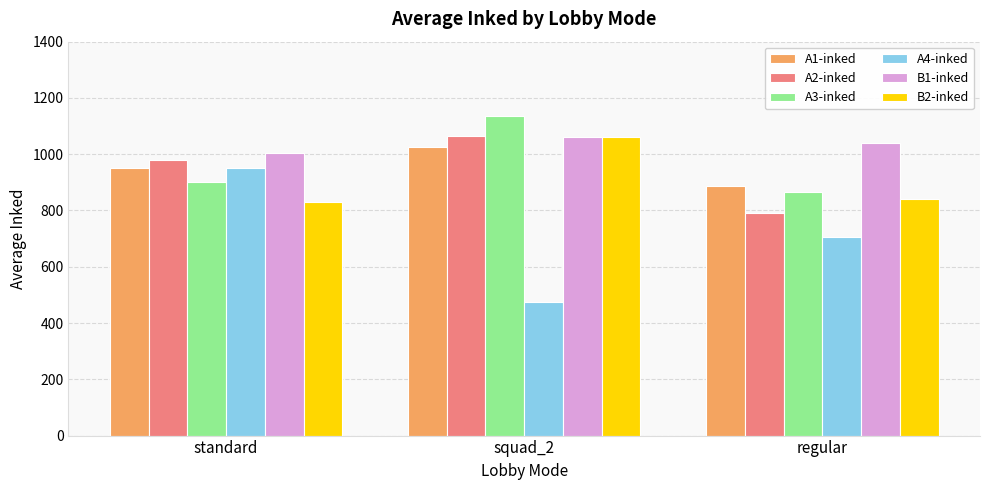

Reading left to right, extract all data points from this chart.

A1-inked: 950	1027	886
A2-inked: 980	1066	792
A3-inked: 900	1135	866
A4-inked: 950	474	704
B1-inked: 1003	1062	1041
B2-inked: 829	1062	840